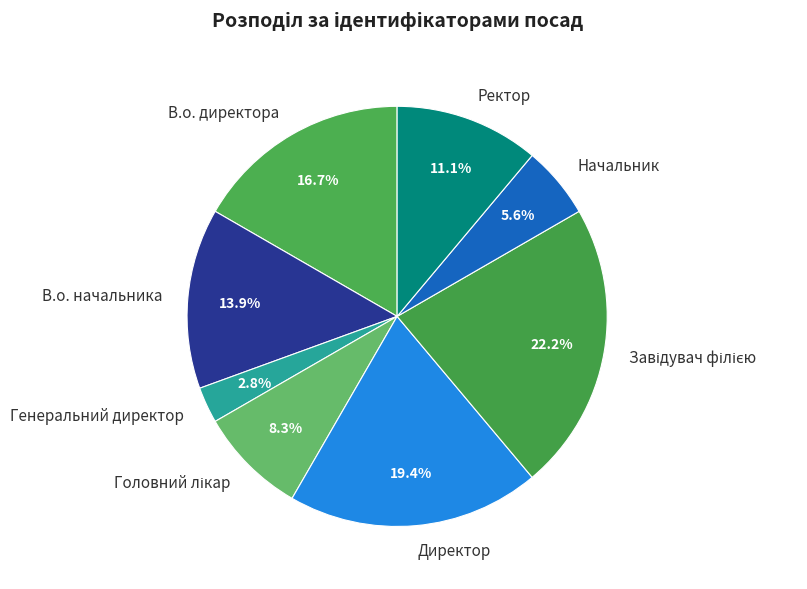

To the nearest percent, what is the combined percentage of В.о. директора and Директор?

36%